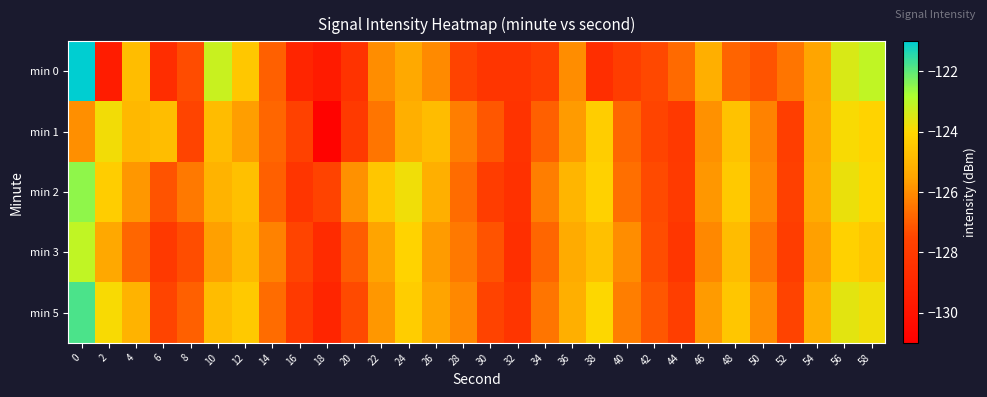

Between 28 and 36, which is larger?

36